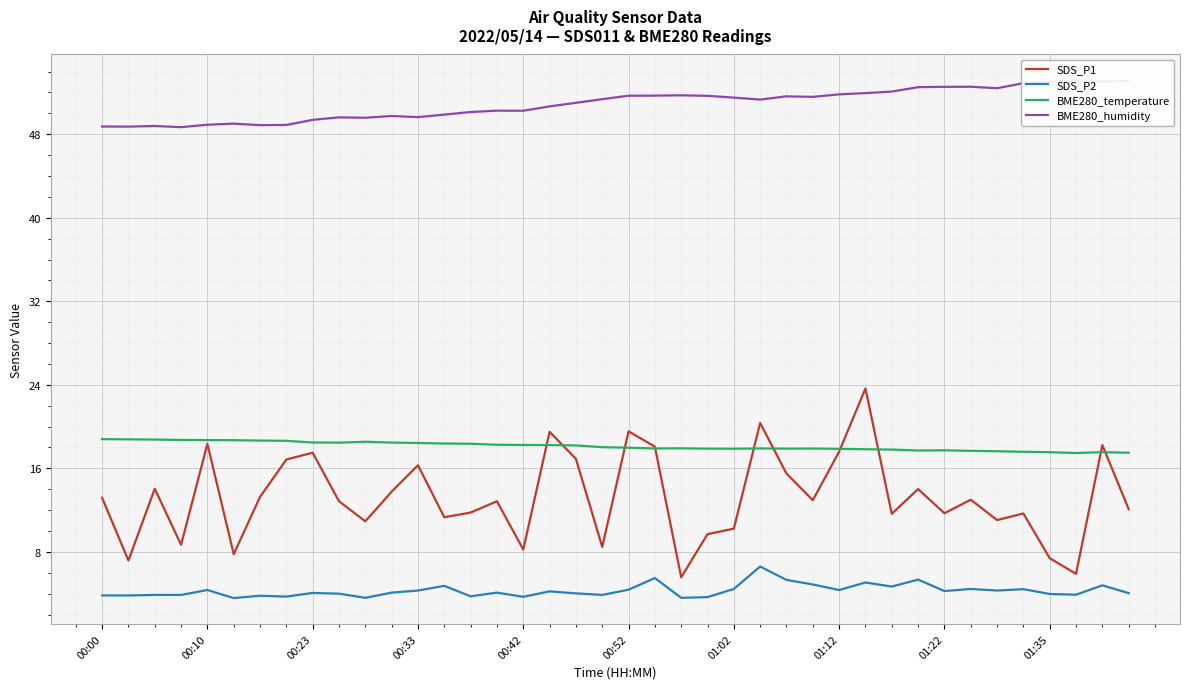

What position from the left is 35?

36